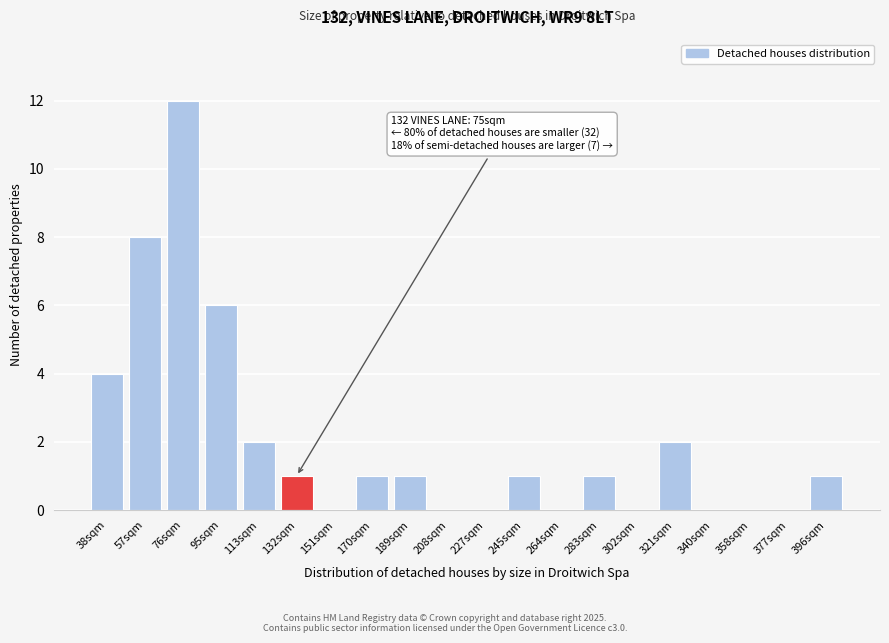

Reading left to right, list all the values displayed in this chart.

38sqm=4	57sqm=8	76sqm=12	95sqm=6	113sqm=2	132sqm=1	151sqm=0	170sqm=1	189sqm=1	208sqm=0	227sqm=0	245sqm=1	264sqm=0	283sqm=1	302sqm=0	321sqm=2	340sqm=0	358sqm=0	377sqm=0	396sqm=1